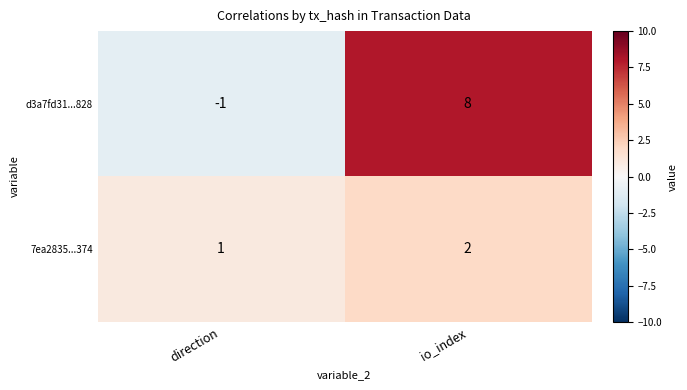

Reading left to right, transcribe all the data shown in this chart.

d3a7fd31...828: direction=-1	io_index=8
7ea2835...374: direction=1	io_index=2